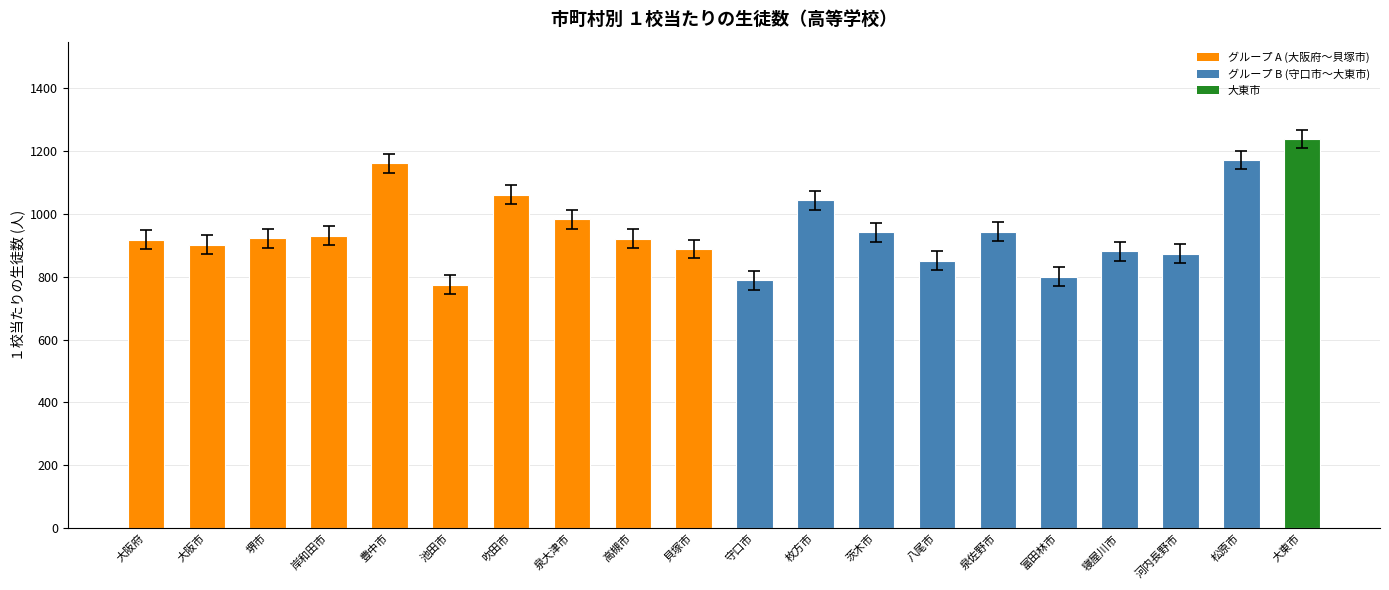

The value at 高槻市 is 390.3. True or false?

False